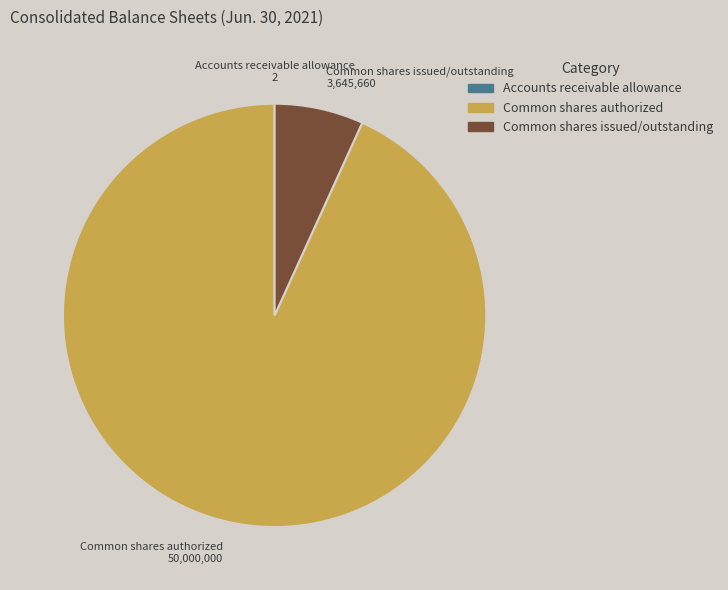

Which has a higher value, Common shares issued/outstanding or Common shares authorized?

Common shares authorized